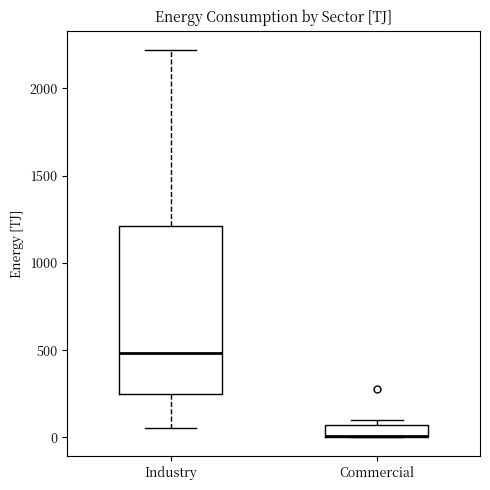

Where does the median line of the box for Industry sit on the y-axis? The values are not printed on the chart, so give them approximately, as read against the axis.

500